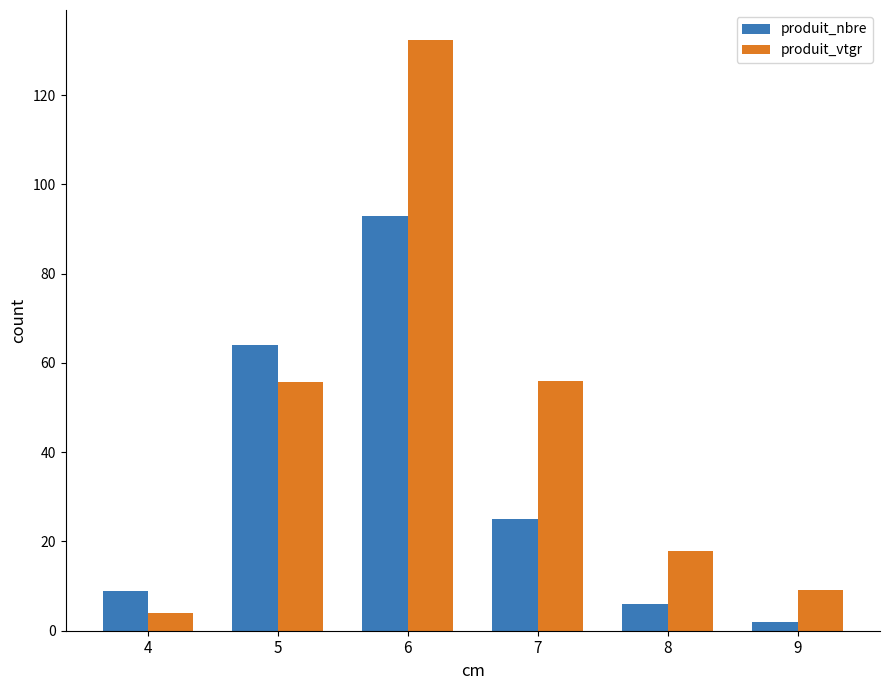

True or false: produit_vtgr has a value of 55.9 at 7.

True